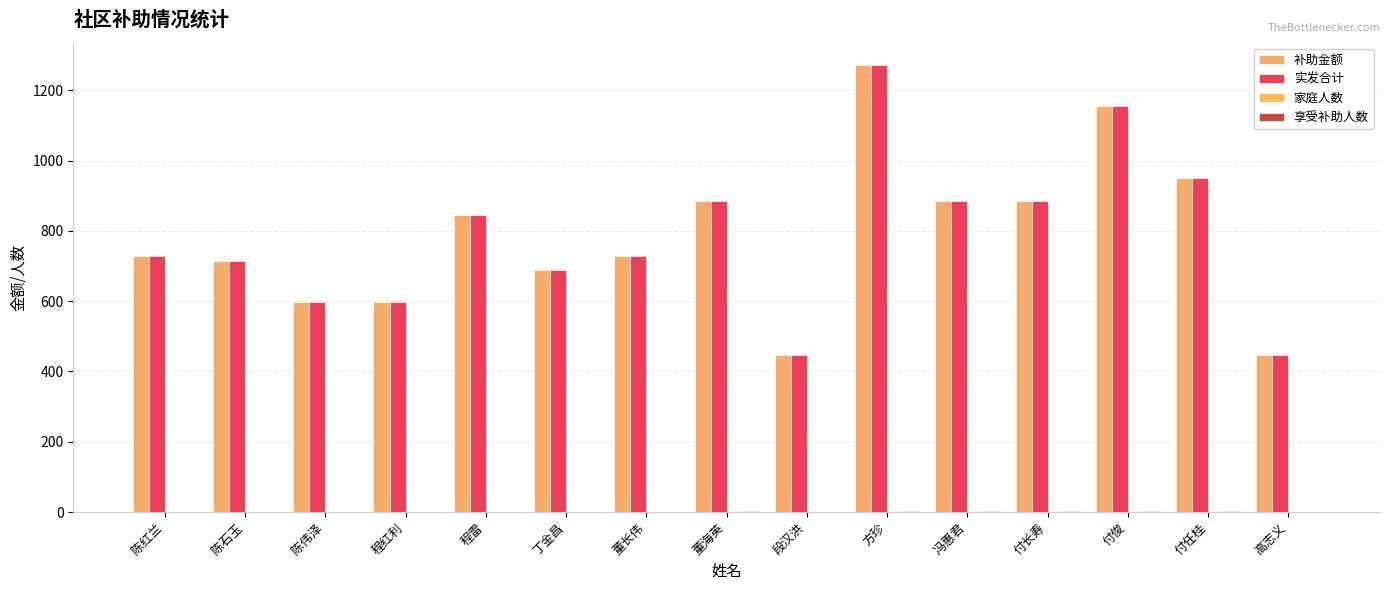

Are the bars grouped side by side (vs. stacked)?

Yes